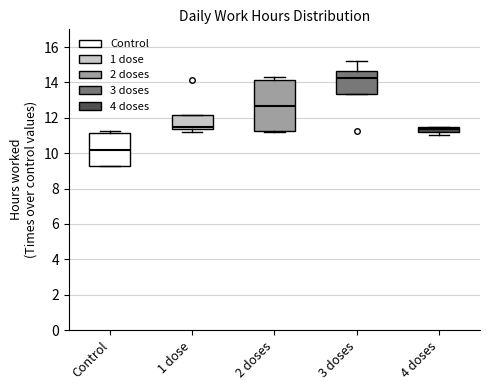

Which box has the lowest median line?

Control